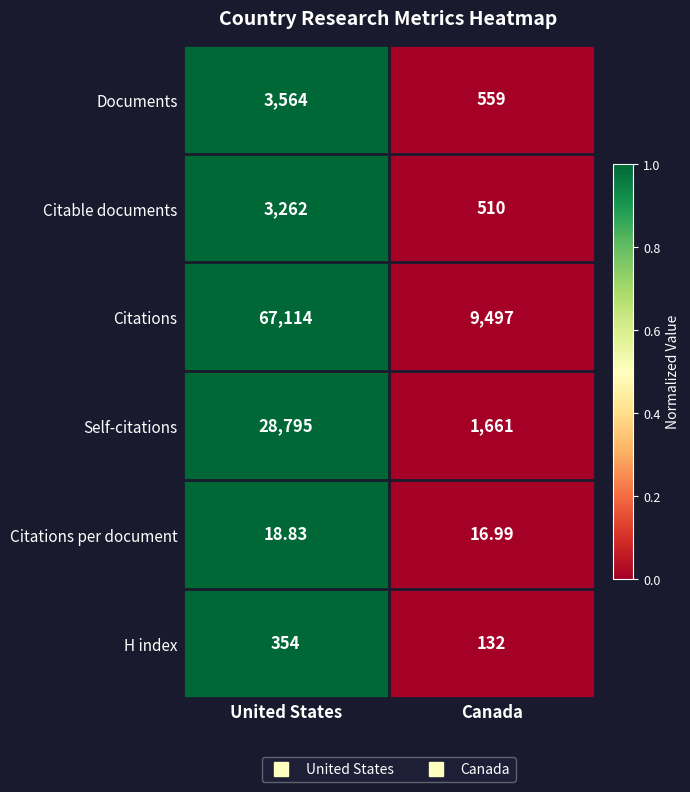

At which category is the sum across all series the highest?

United States